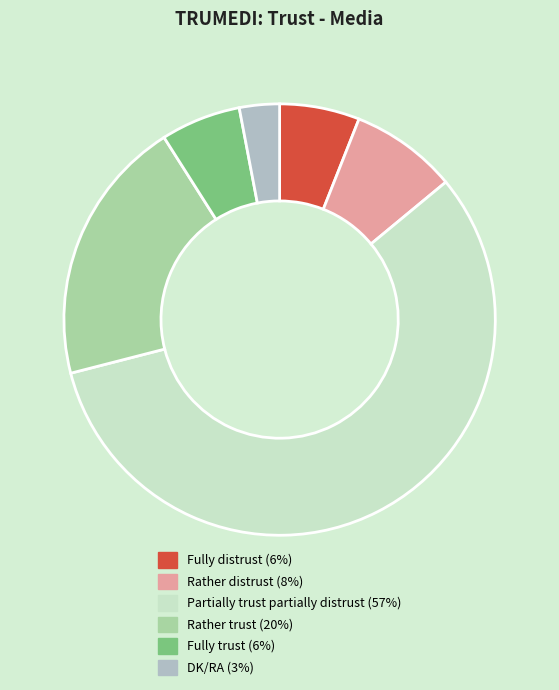

Does DK/RA (3%) represent more than half of the total?

No